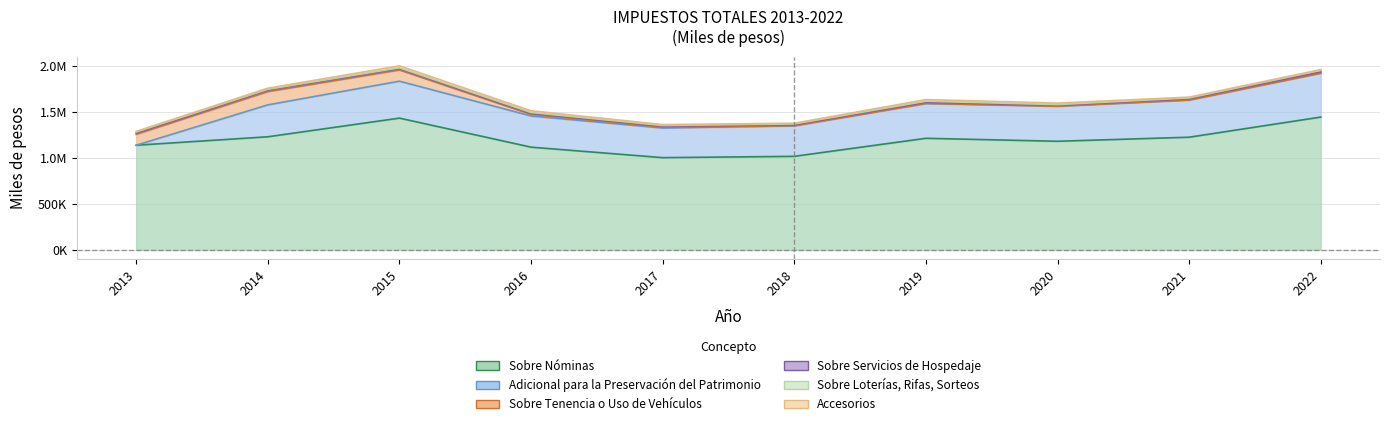

What is the greatest value displayed?

1444346.0